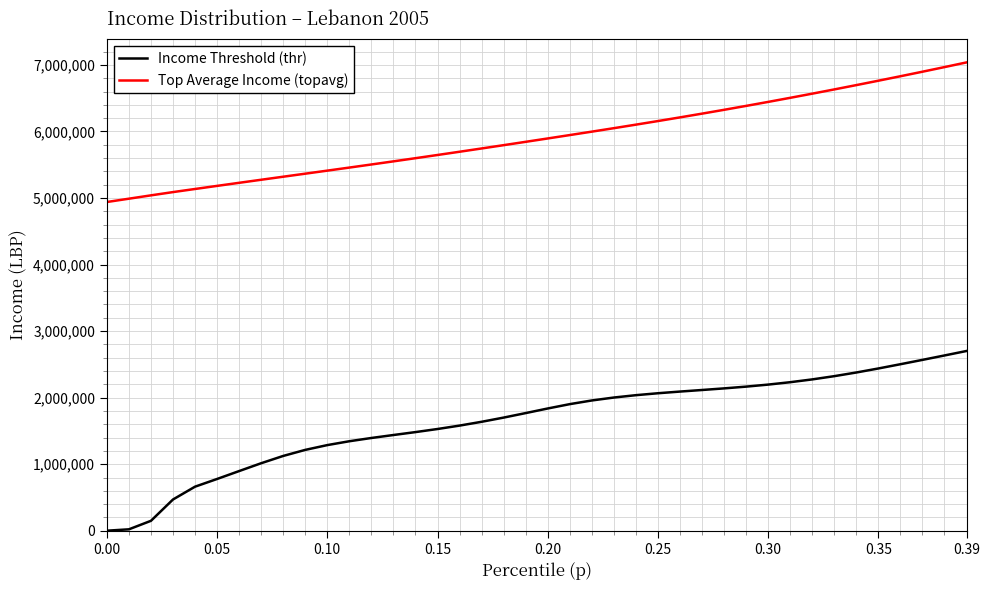

What is the lowest value of the Income Threshold (thr) series?

1000.0